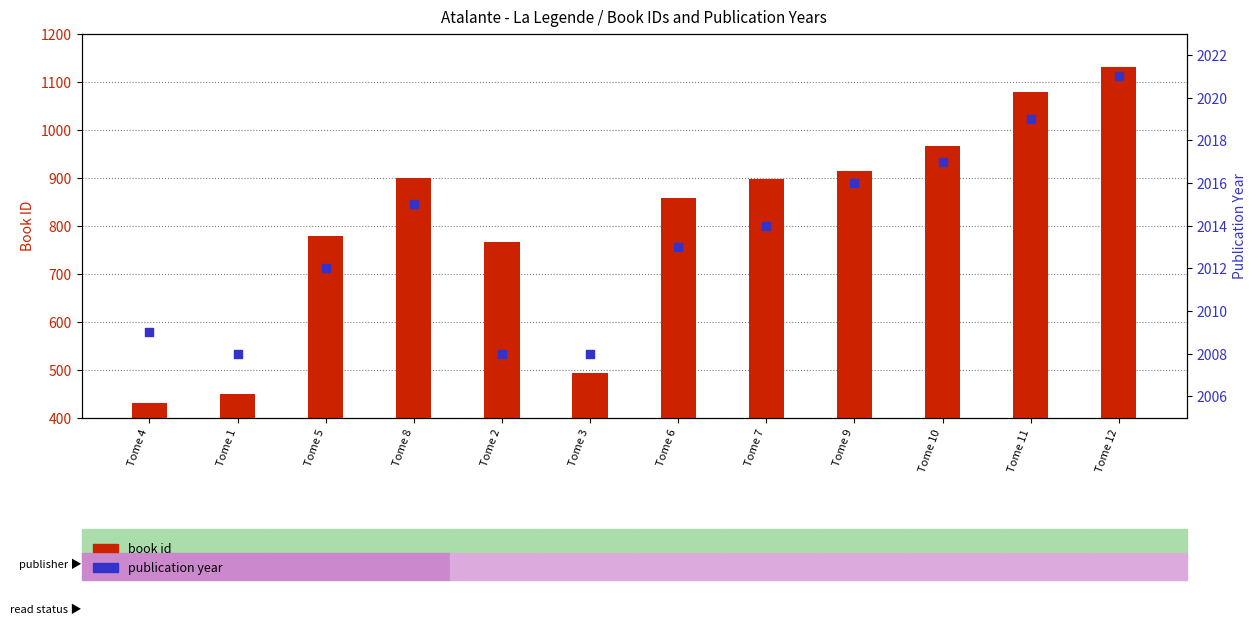

Which series has the largest total across all categories?

publication year